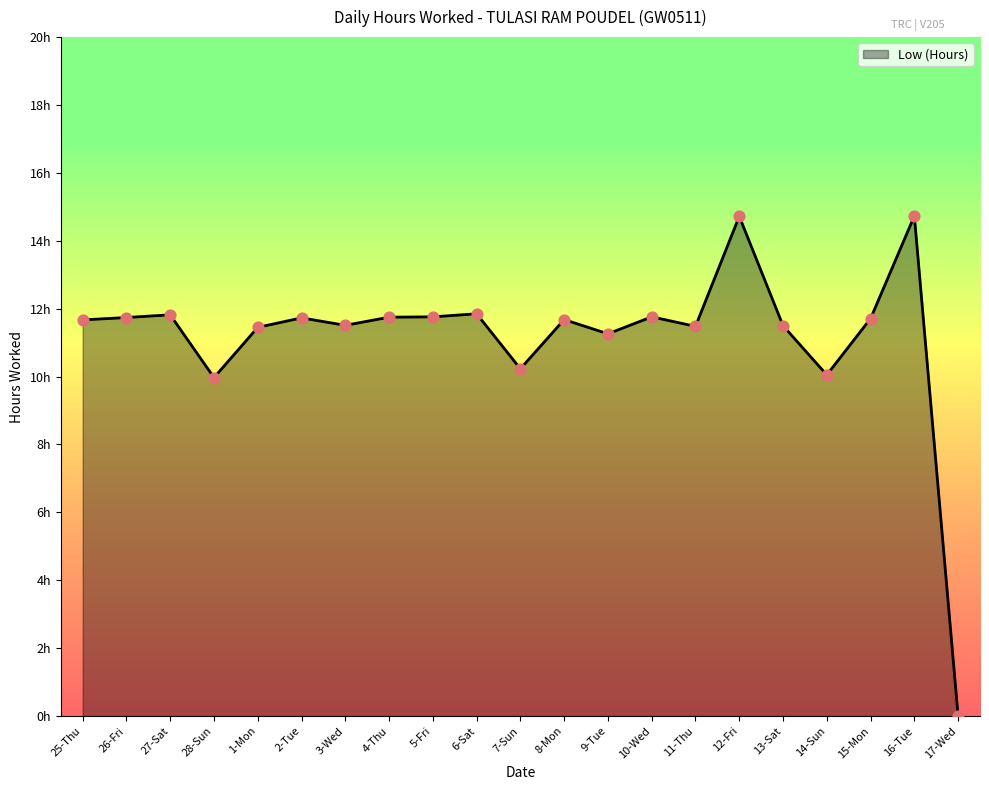

Which has a higher value, 15-Mon or 2-Tue?

2-Tue